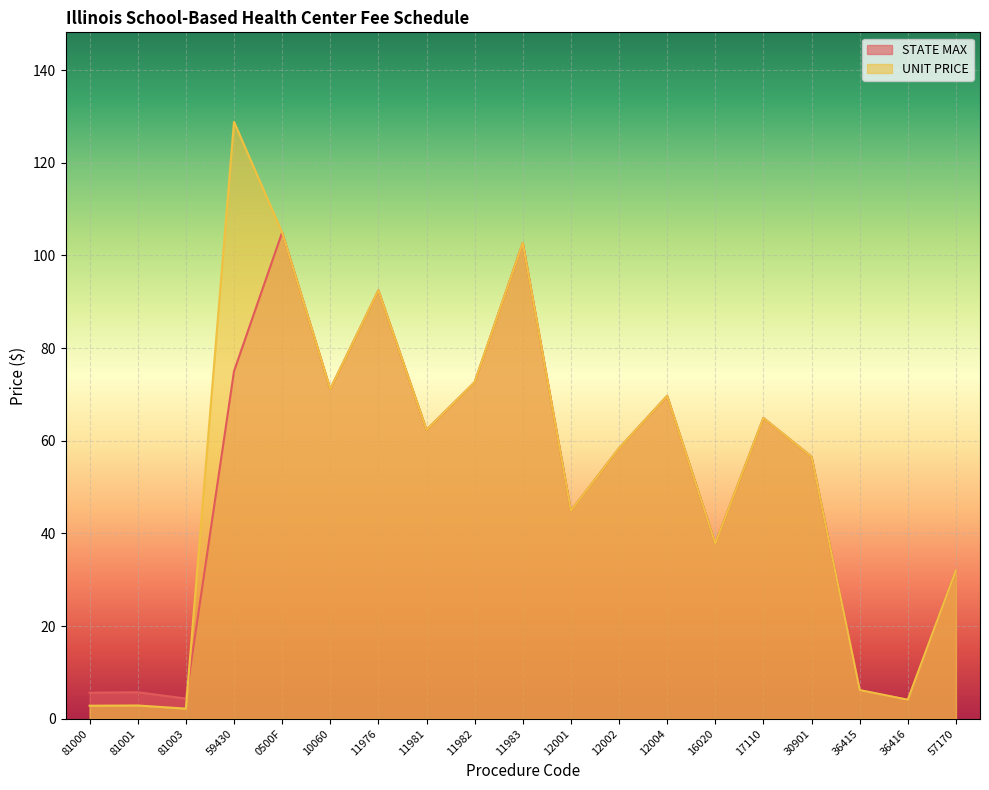

What are all the series names shown in the legend?

STATE MAX, UNIT PRICE